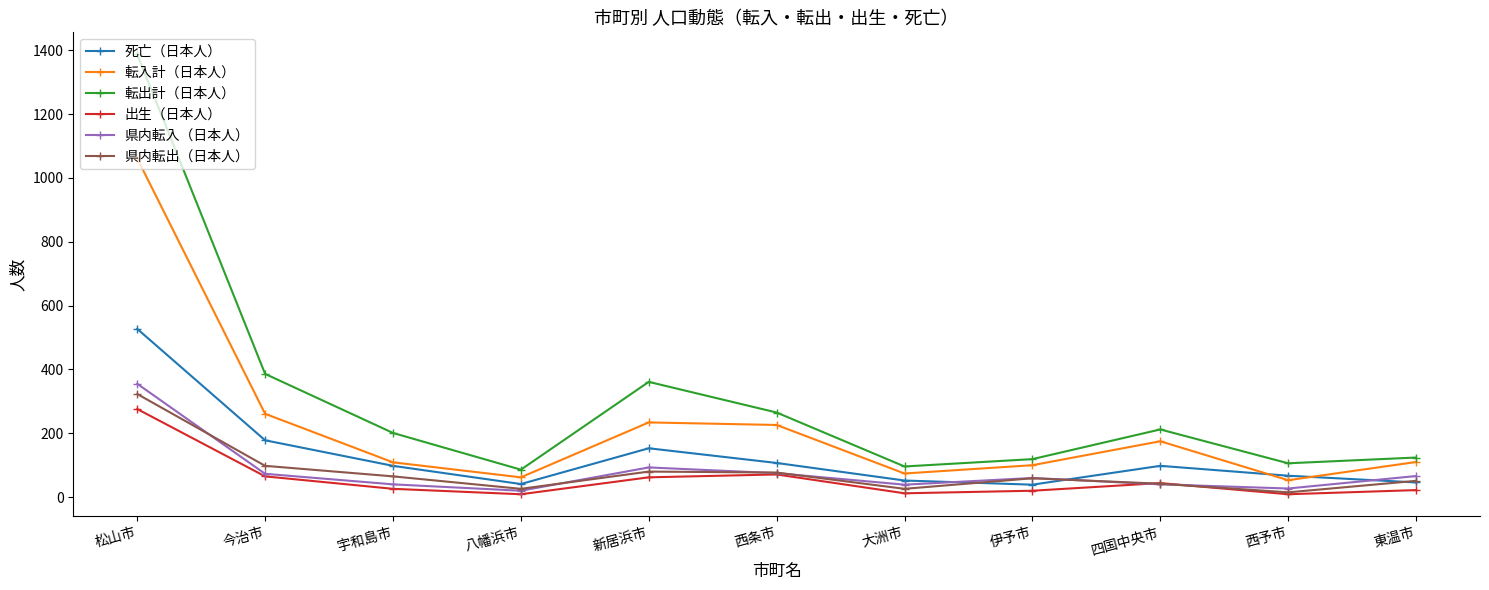

What is the maximum value for 県内転出（日本人）?

323